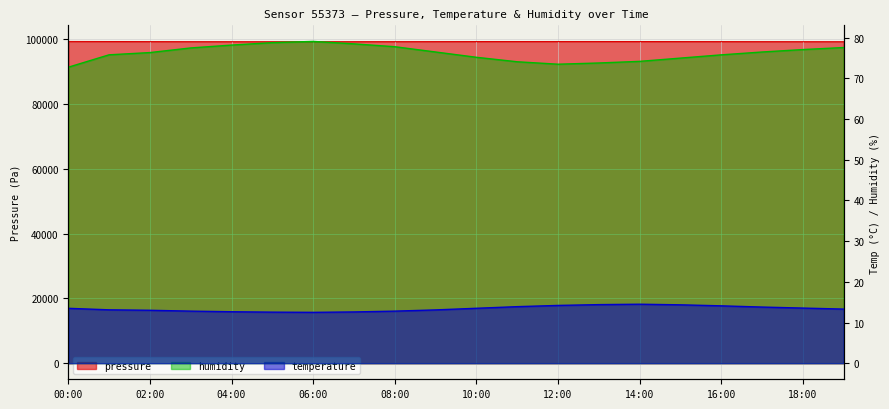

What is the sum of all humidity values?

1524.1